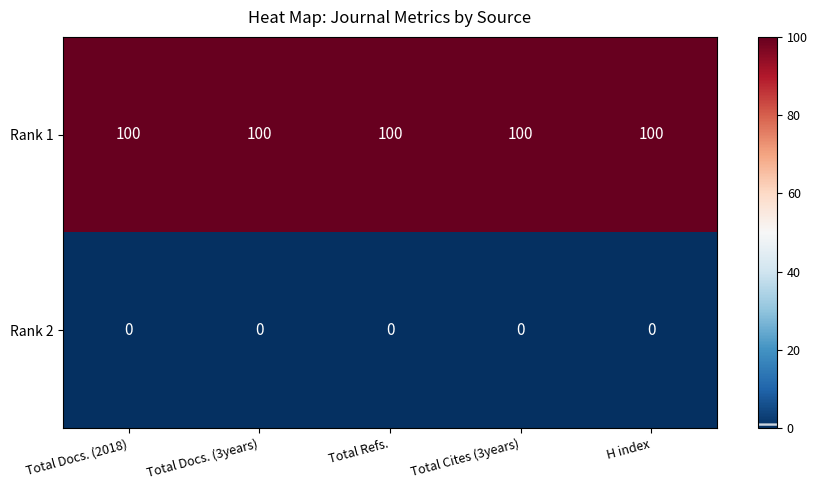

How many data points does each series have?

5